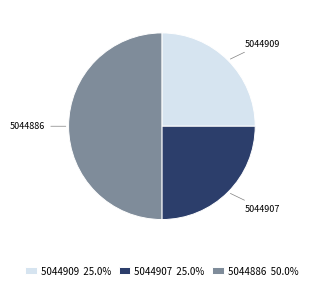

Do 5044909 and 5044886 together represent more than half of the pie?

Yes